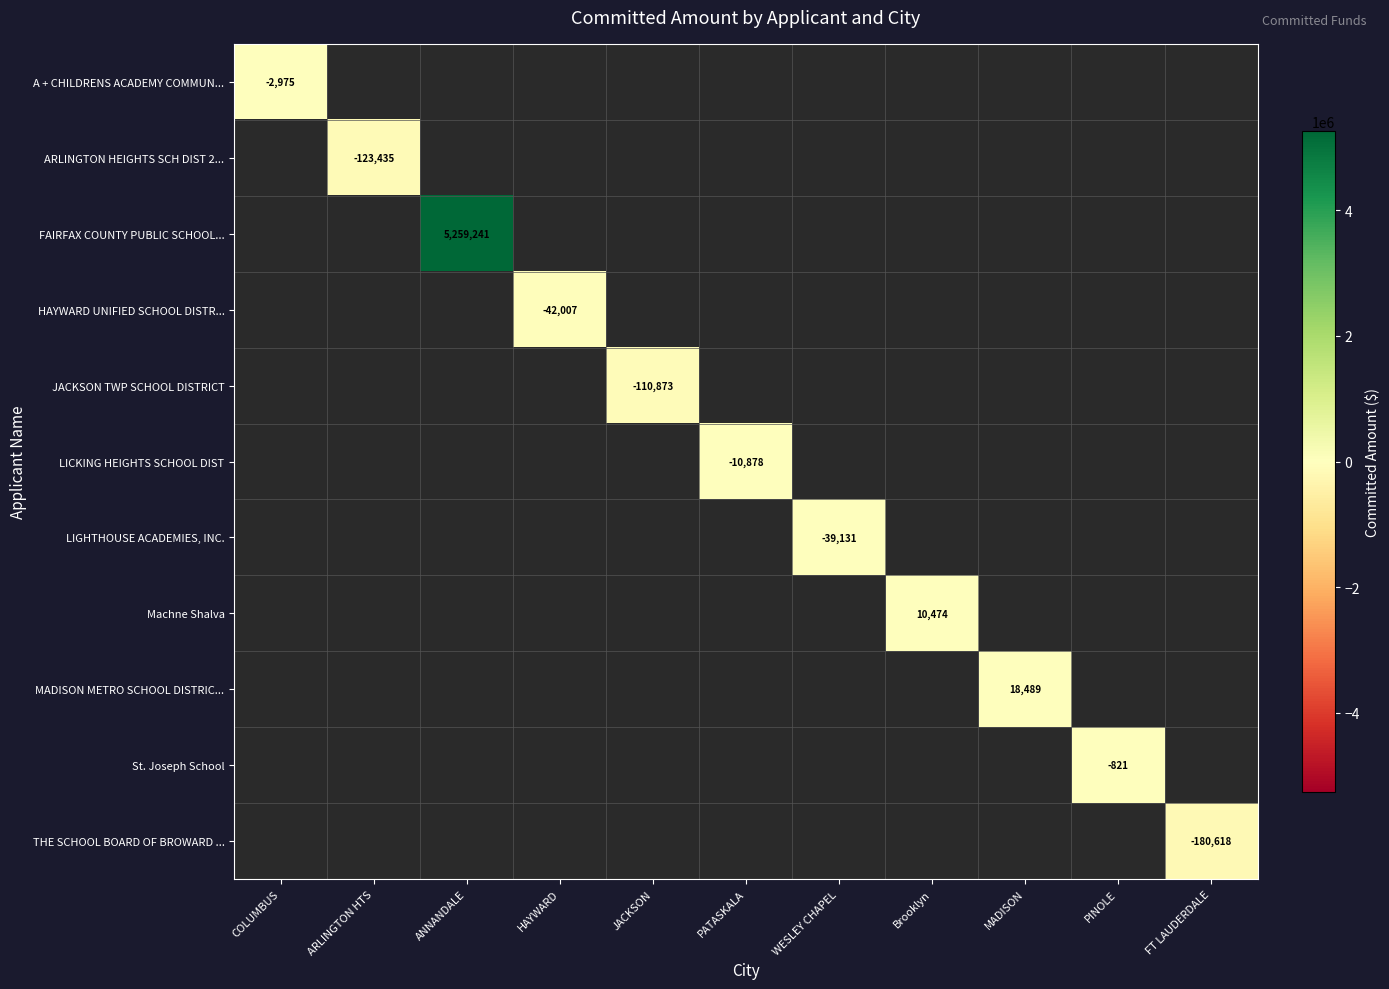

At how many categories does at least one series exceed 1847983?

1